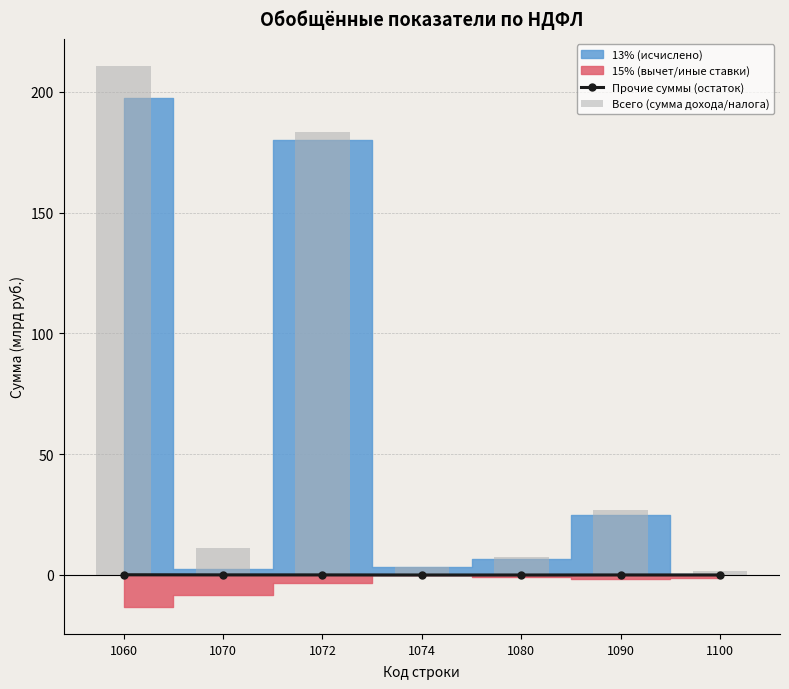

What is the sum of all Прочие суммы (остаток) values?

0.2